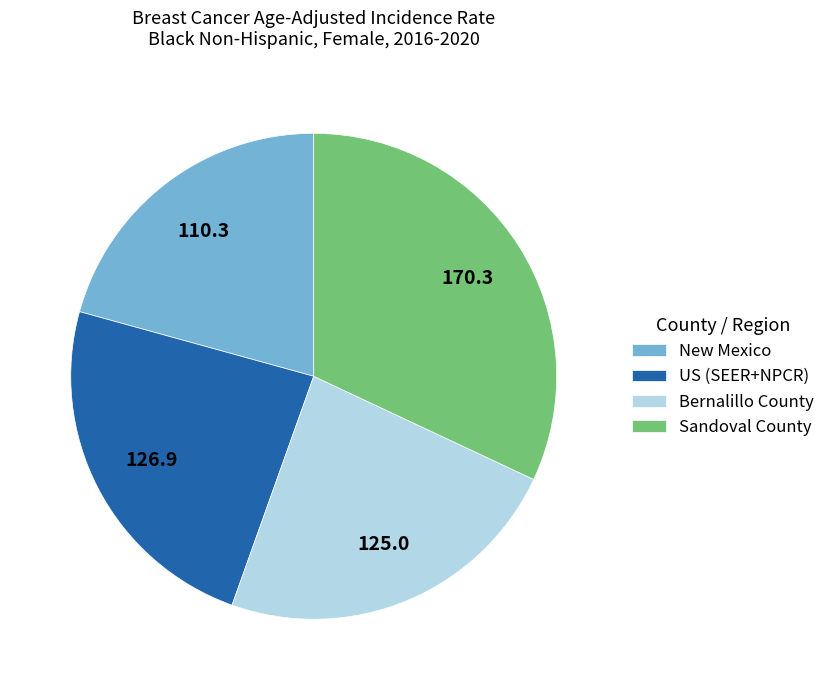

Combined, do Sandoval County and US (SEER+NPCR) account for over 50%?

Yes